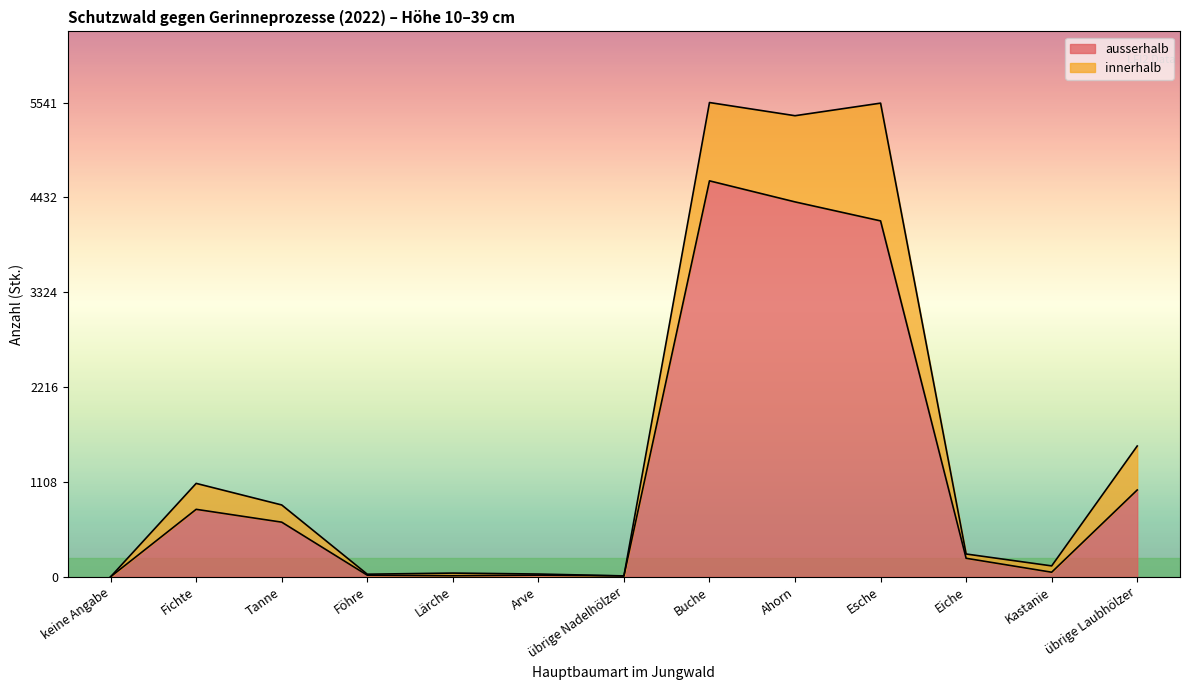

At which category does the data reach its first local valley?

Lärche